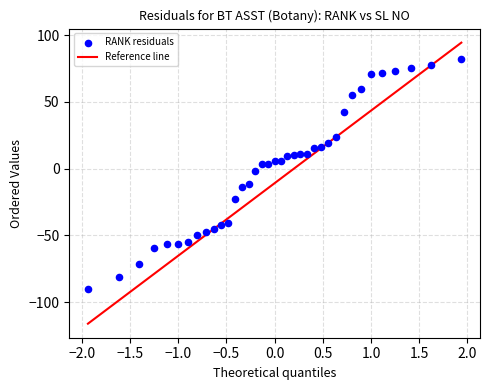

What is the range of X values (max minus min)?

3.9